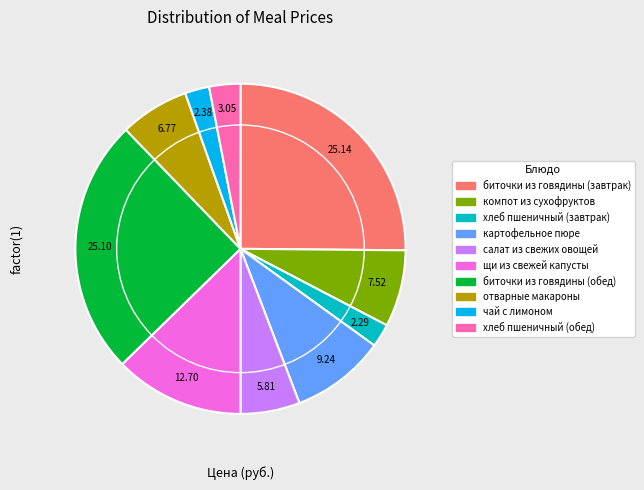

Which has a higher value, отварные макароны or картофельное пюре?

картофельное пюре